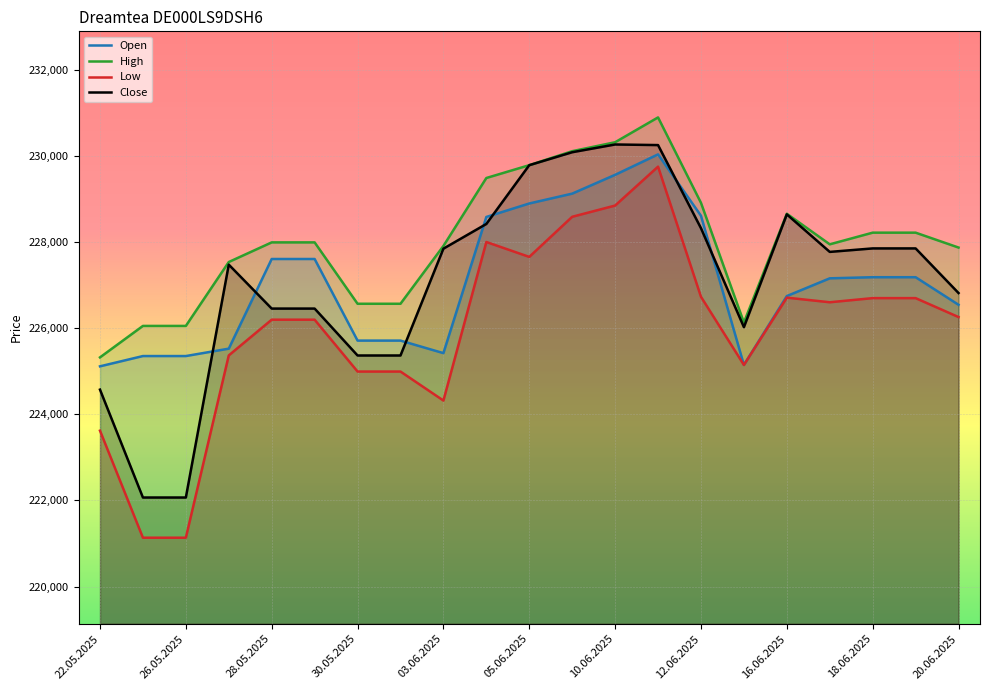

Is it true that Open equals 227161 at 17?

True